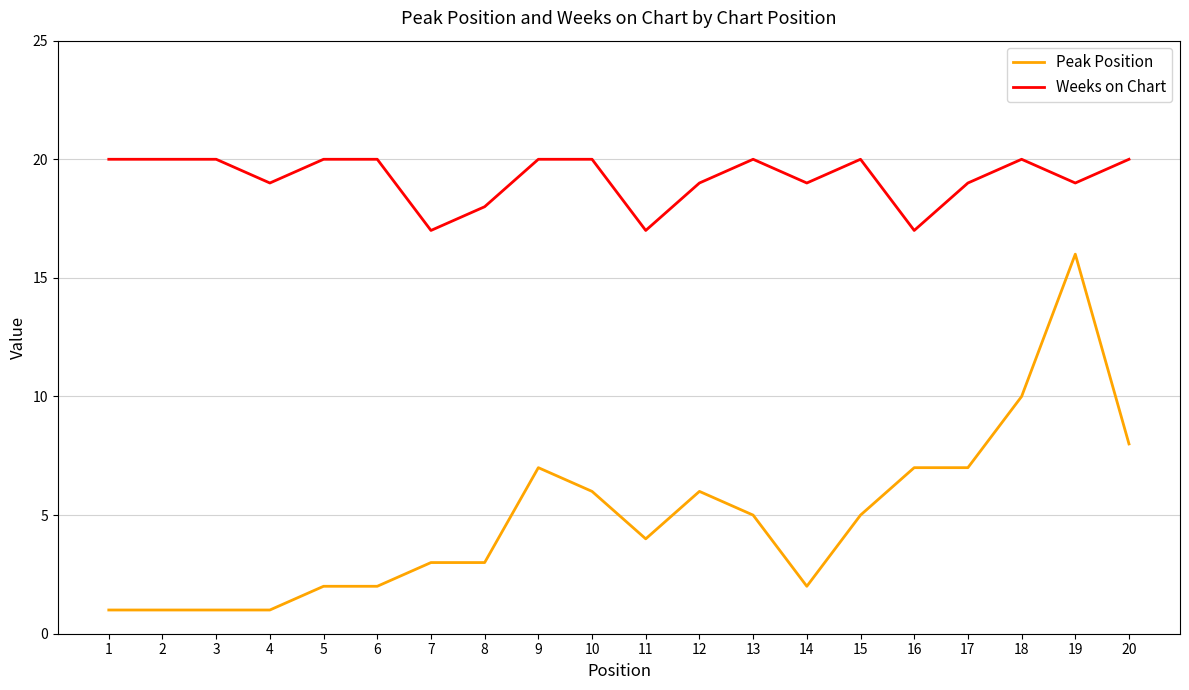

True or false: Weeks on Chart has a value of 20 at 20.

True